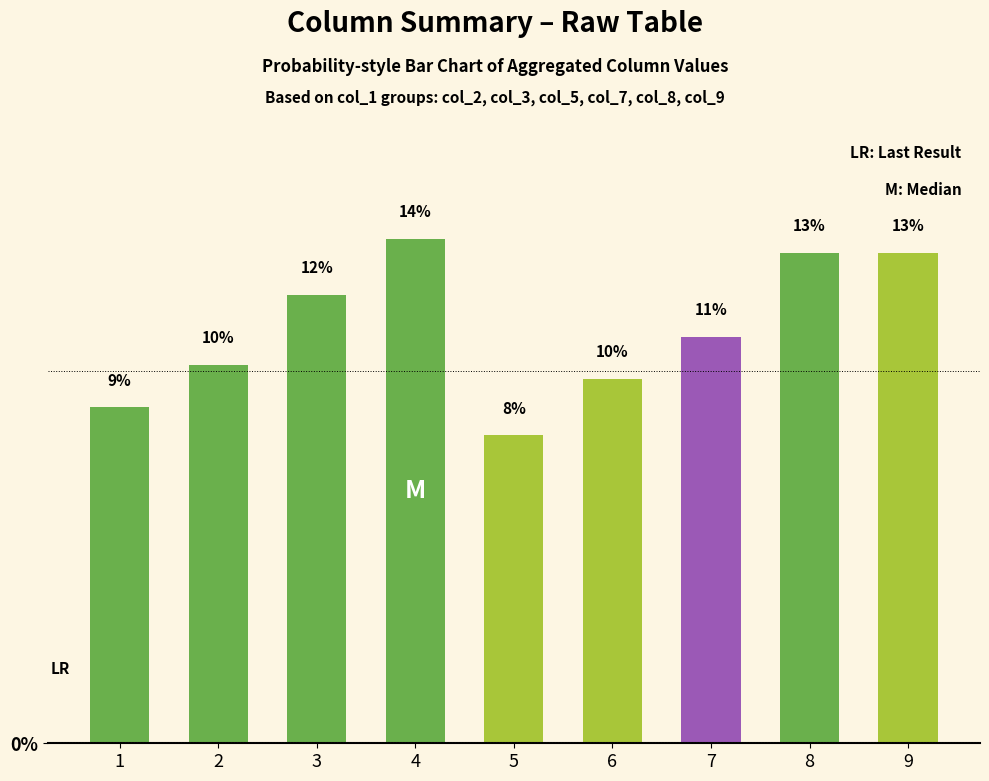

Are the bars horizontal?

No